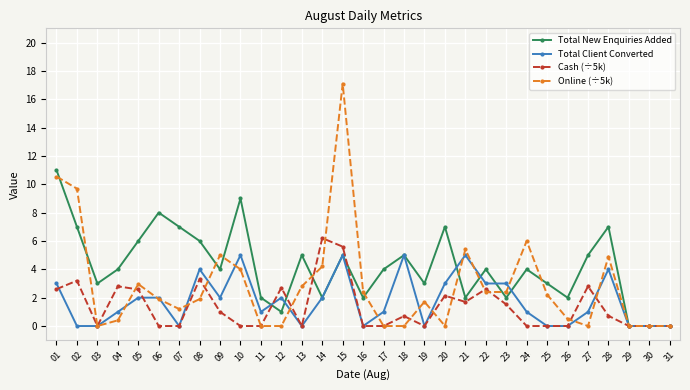

True or false: Total Client Converted has more than 2 interior local peaks.

True